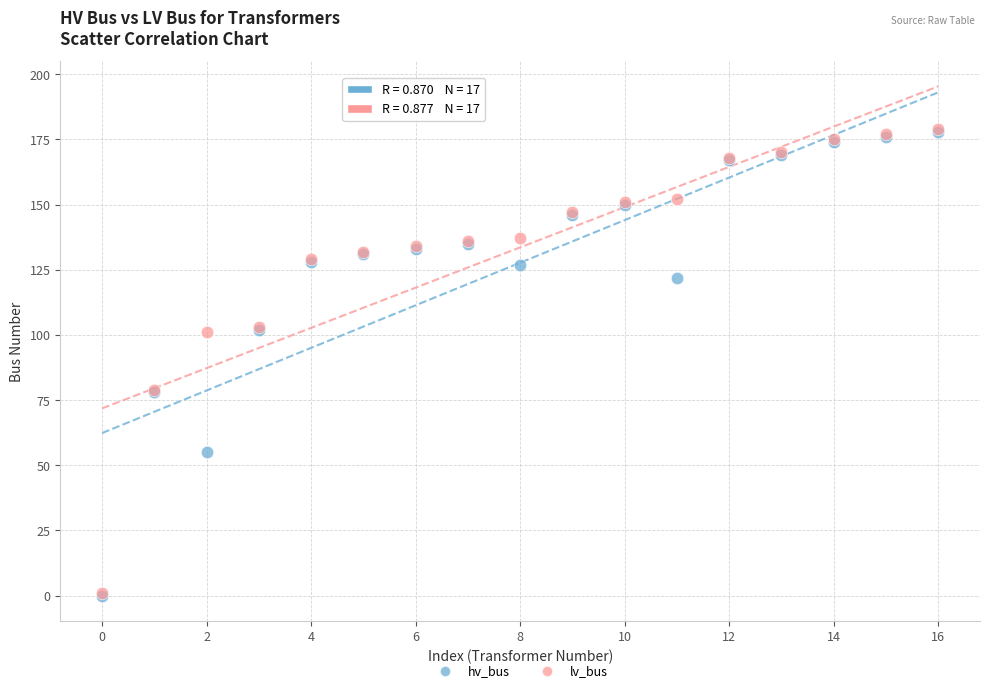

What are all the series names shown in the legend?

hv_bus, lv_bus